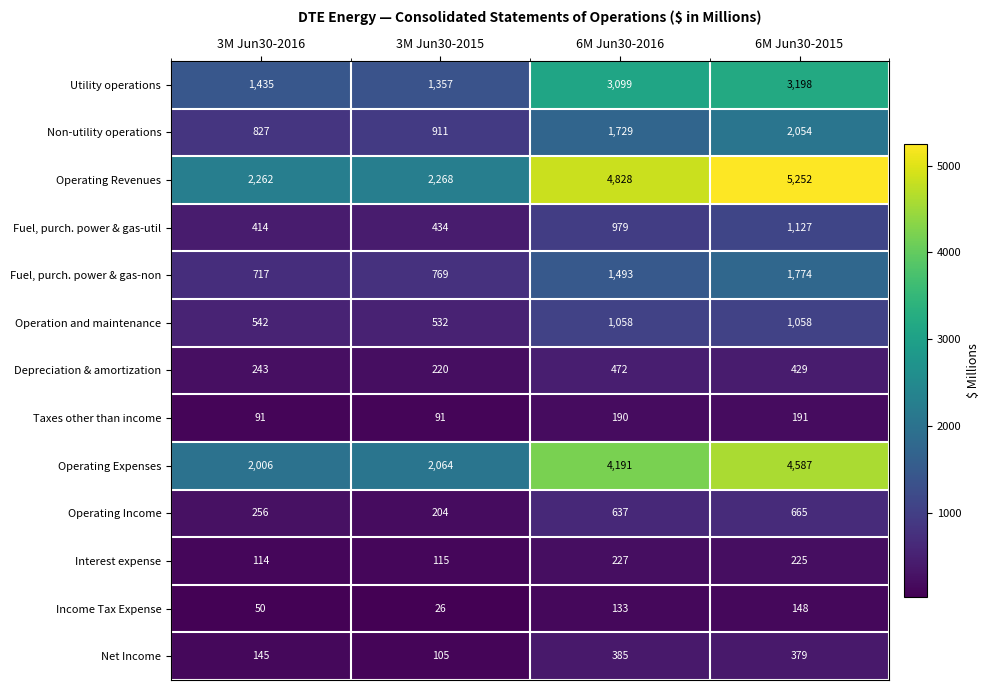

What is the sum of all Interest expense values?

681